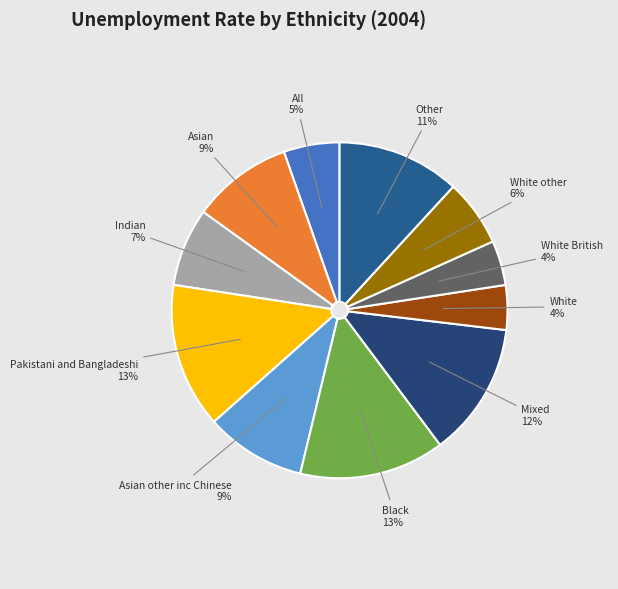

Is there any slice that represents more than half of the pie?

No